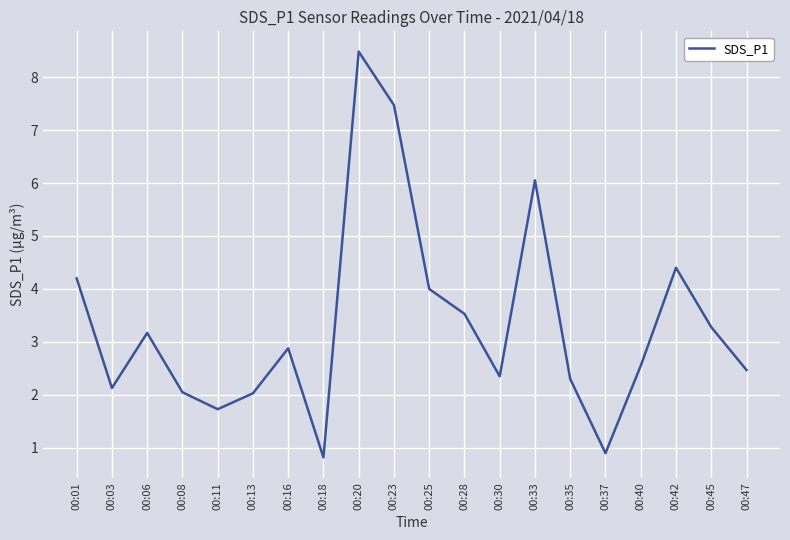

The value at 00:42 is 4.4. True or false?

True